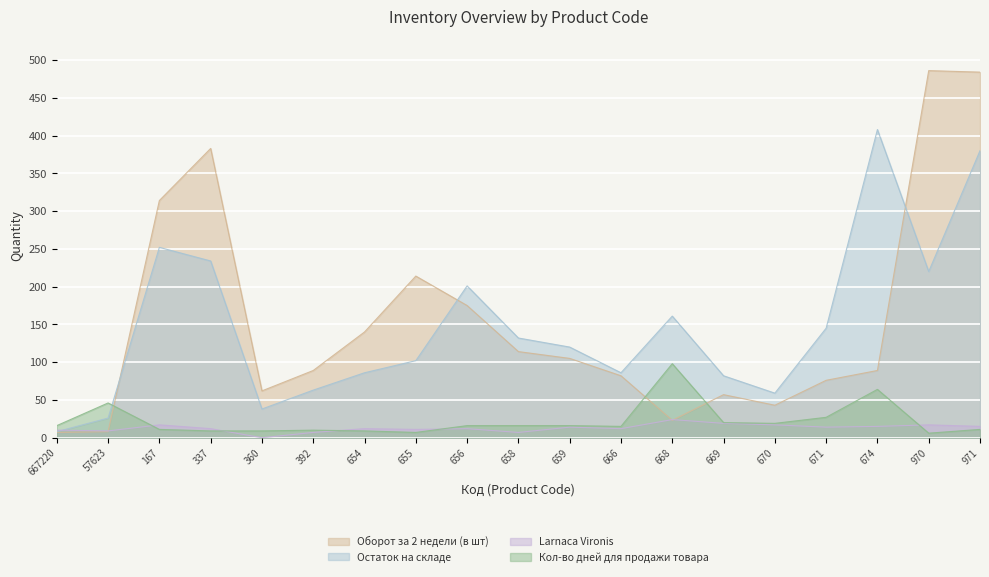

What is the maximum value for Оборот за 2 недели (в шт)?

486